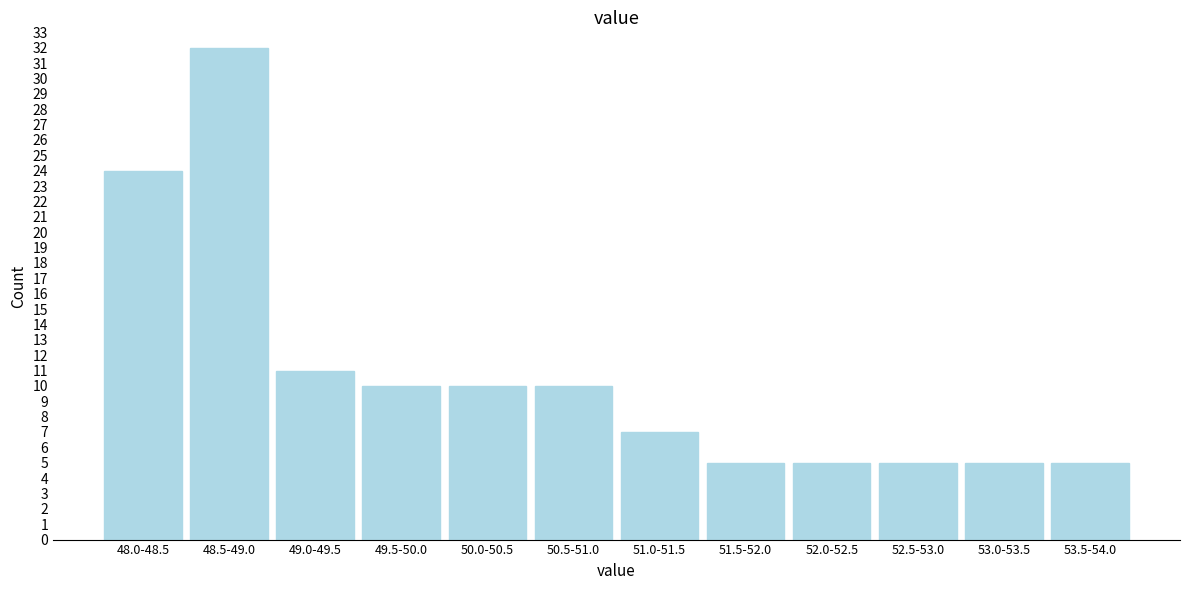

Reading right to left, transcribe all the data shown in this chart.

53.5-54.0=5	53.0-53.5=5	52.5-53.0=5	52.0-52.5=5	51.5-52.0=5	51.0-51.5=7	50.5-51.0=10	50.0-50.5=10	49.5-50.0=10	49.0-49.5=11	48.5-49.0=32	48.0-48.5=24